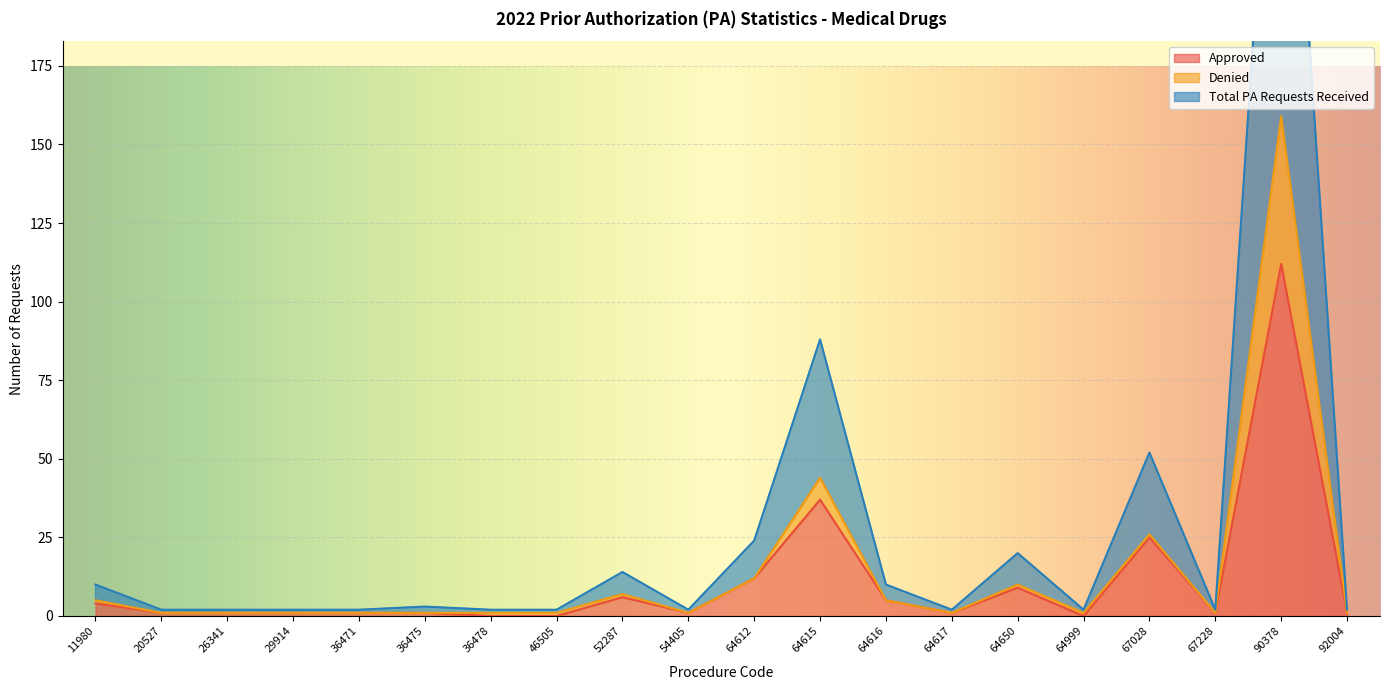

How many interior local valleys does the Total PA Requests Received series have?

4